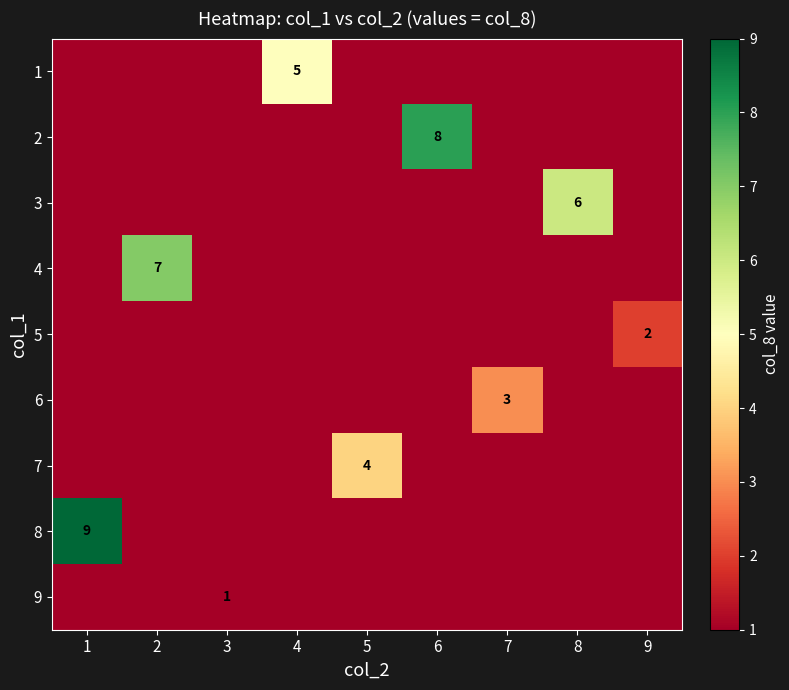

The 1 series shows 3 at 4. True or false?

False